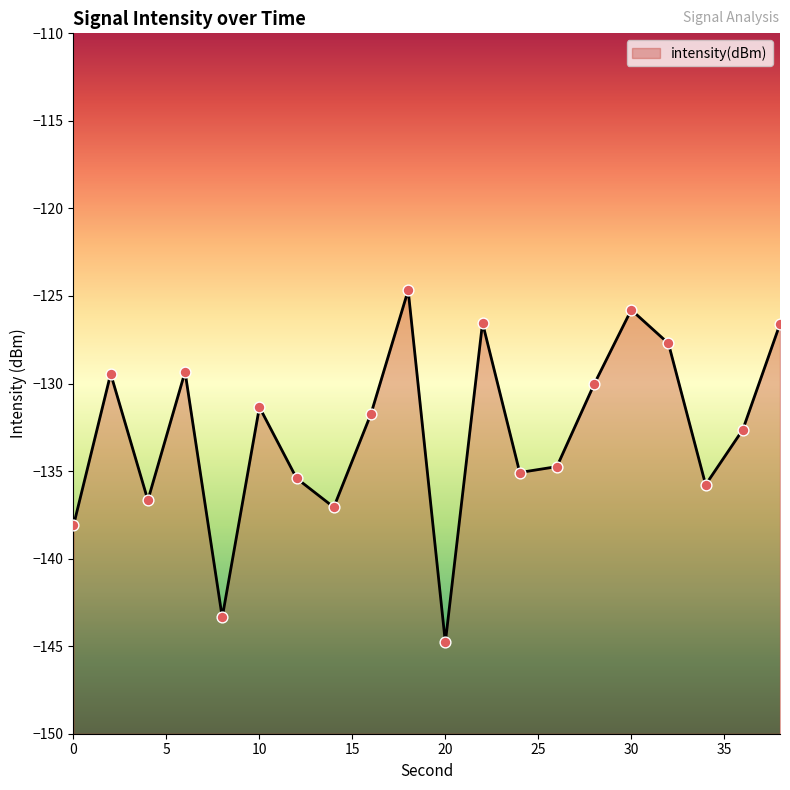

What is the change in value from 18 to 20?

-20.1